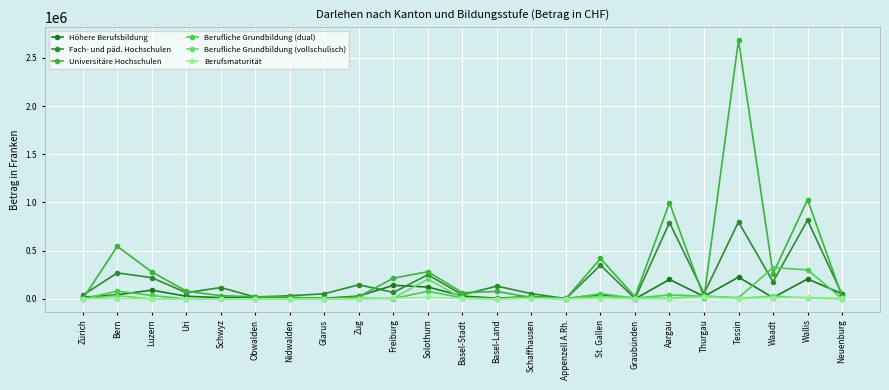

True or false: Berufliche Grundbildung (dual) and Fach- und päd. Hochschulen cross at least once.

True